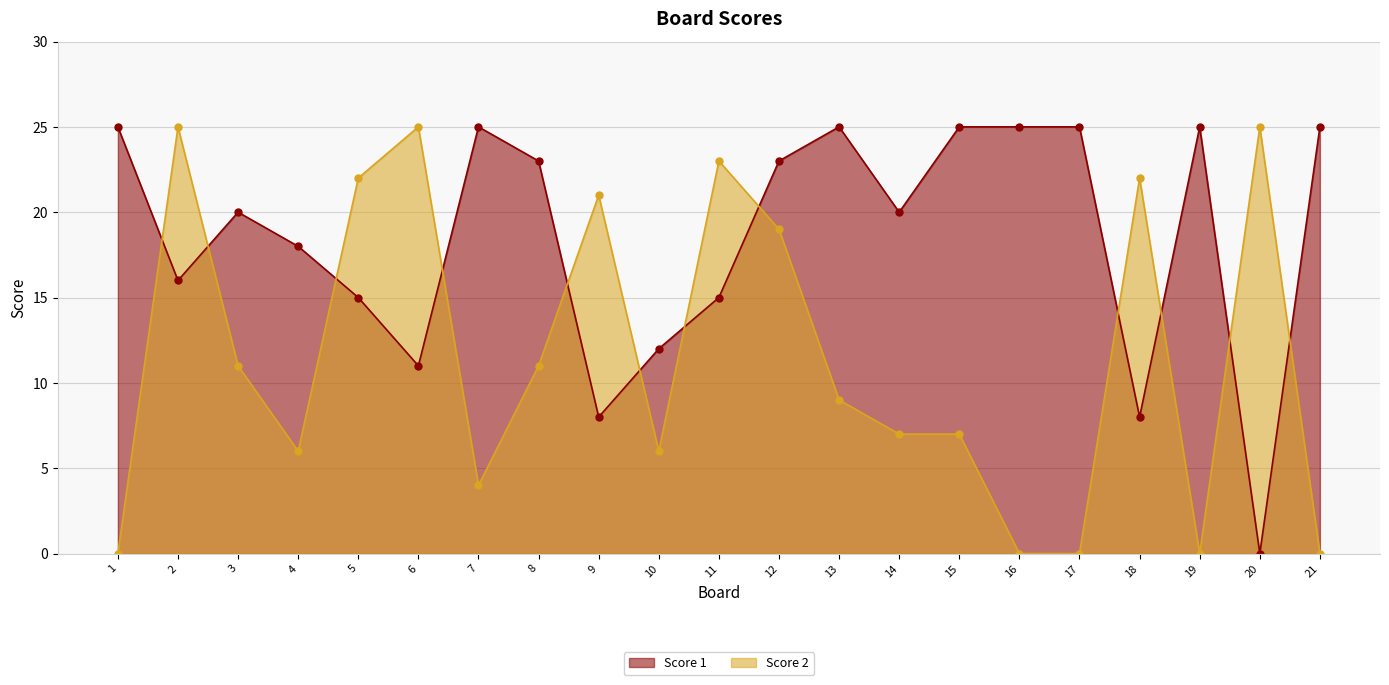

In Score 2, how many points are lower than both neighbors (excluding endpoints)?

4